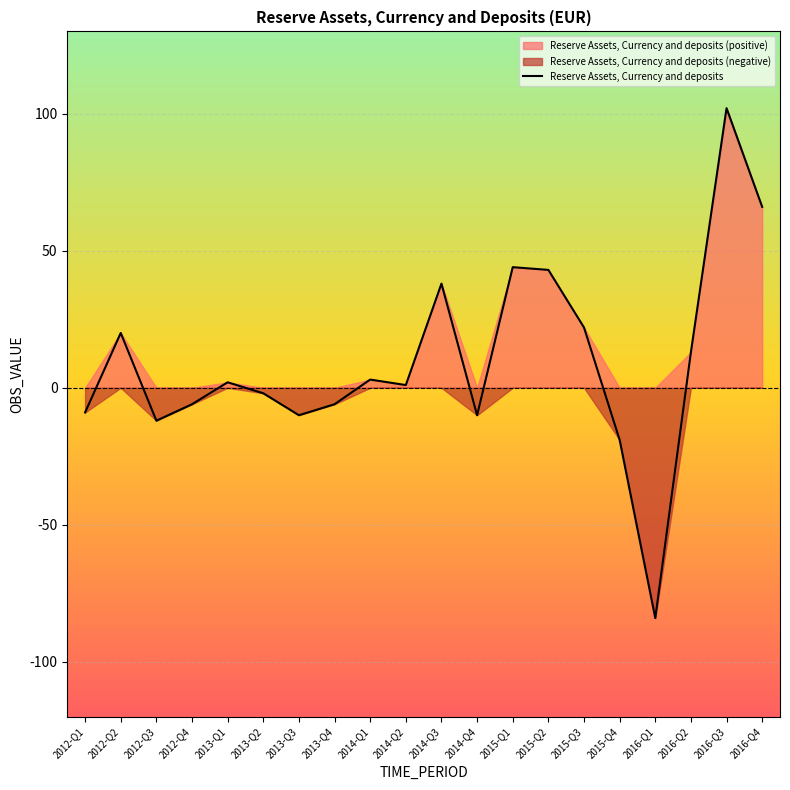

What is the difference between the maximum and minimum values?

186